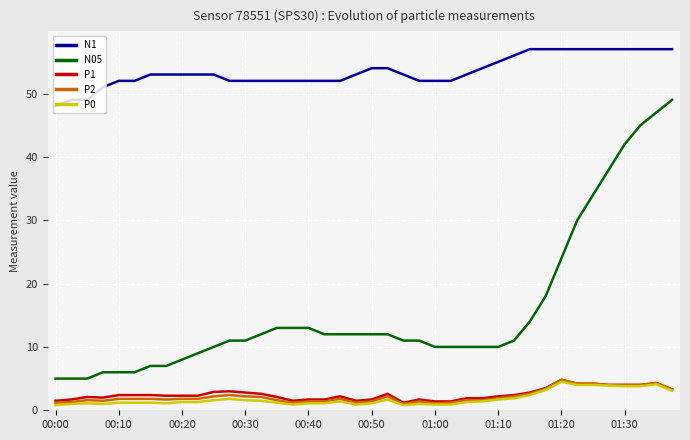

What are all the series names shown in the legend?

N1, N05, P1, P2, P0